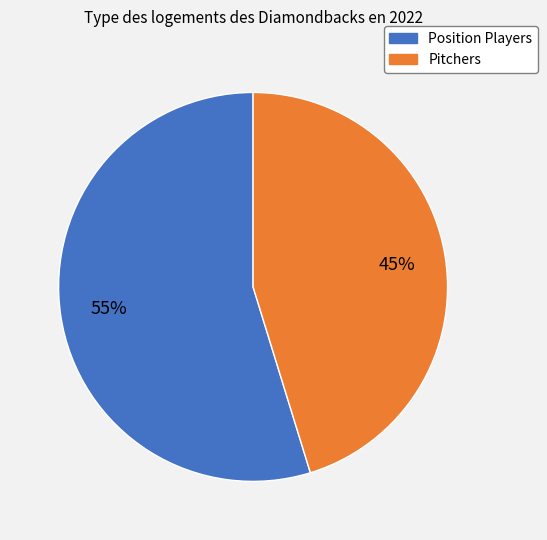

Is there any slice that represents more than half of the pie?

Yes